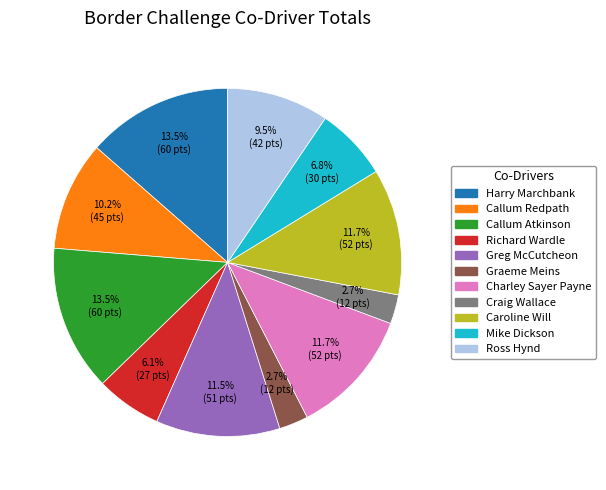

Do Callum Redpath and Ross Hynd together represent more than half of the pie?

No